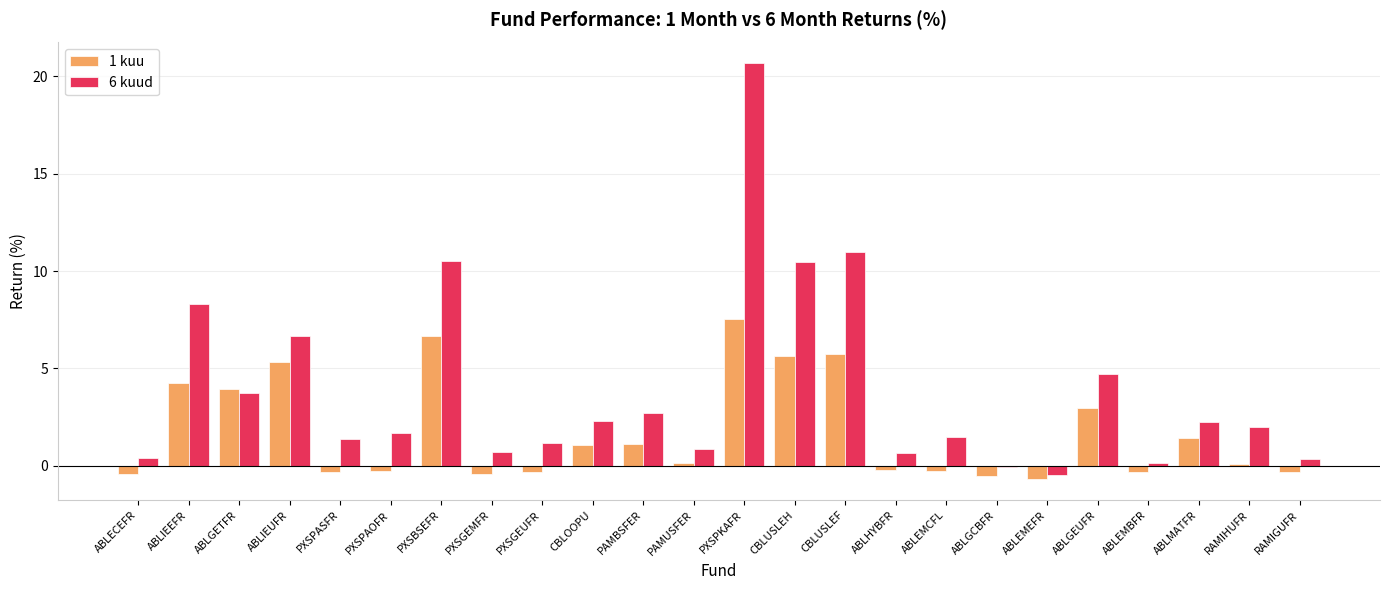

The value of 6 kuud at PXSBSEFR is 10.5. True or false?

True